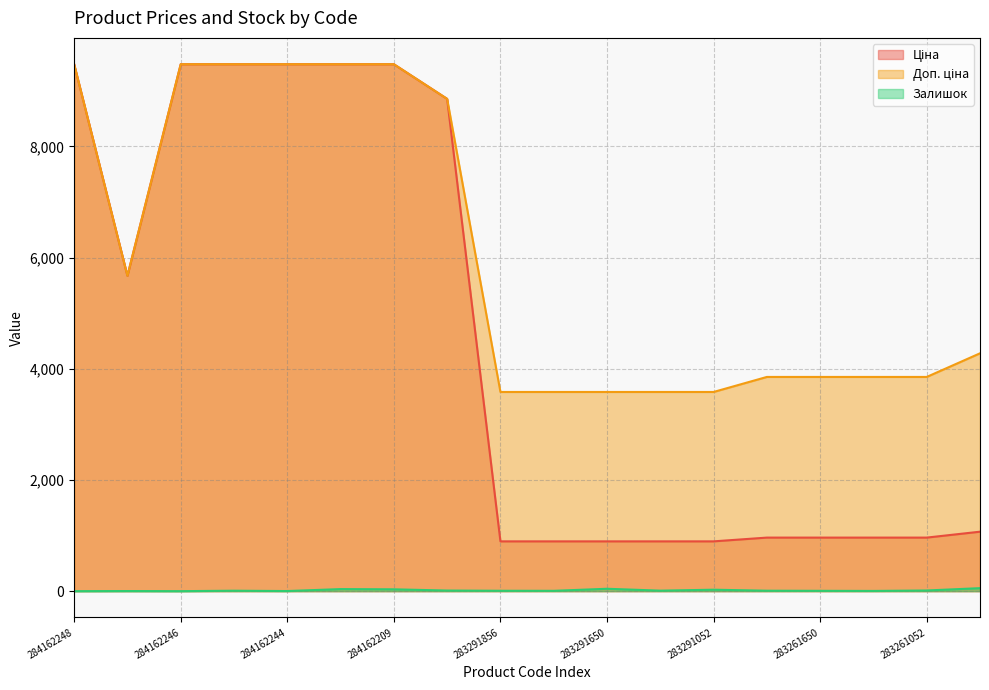

Reading left to right, list all the values displayed in this chart.

Ціна: 284162248=9480.1	10832185=5673.8	284162246=9480.1	284162245=9480.1	284162244=9480.1	284162210=9480.1	284162209=9480.1	248922198=8856.7	283291856=895.9	283291651=895.9	283291650=895.9	283291055=895.9	283291052=895.9	283261651=963.5	283261650=963.5	283261055=963.5	283261052=963.5	283231856=1069.8
Доп. ціна: 284162248=9480.1	10832185=5673.8	284162246=9480.1	284162245=9480.1	284162244=9480.1	284162210=9480.1	284162209=9480.1	248922198=8856.7	283291856=3583.6	283291651=3583.6	283291650=3583.6	283291055=3583.6	283291052=3583.6	283261651=3854.0	283261650=3854.0	283261055=3854.0	283261052=3854.0	283231856=4279.1
Залишок: 284162248=0.0	10832185=2.0	284162246=0.0	284162245=8.0	284162244=2.0	284162210=37.0	284162209=33.0	248922198=11.0	283291856=7.0	283291651=6.0	283291650=43.0	283291055=9.0	283291052=26.0	283261651=8.0	283261650=6.0	283261055=4.0	283261052=12.0	283231856=54.0